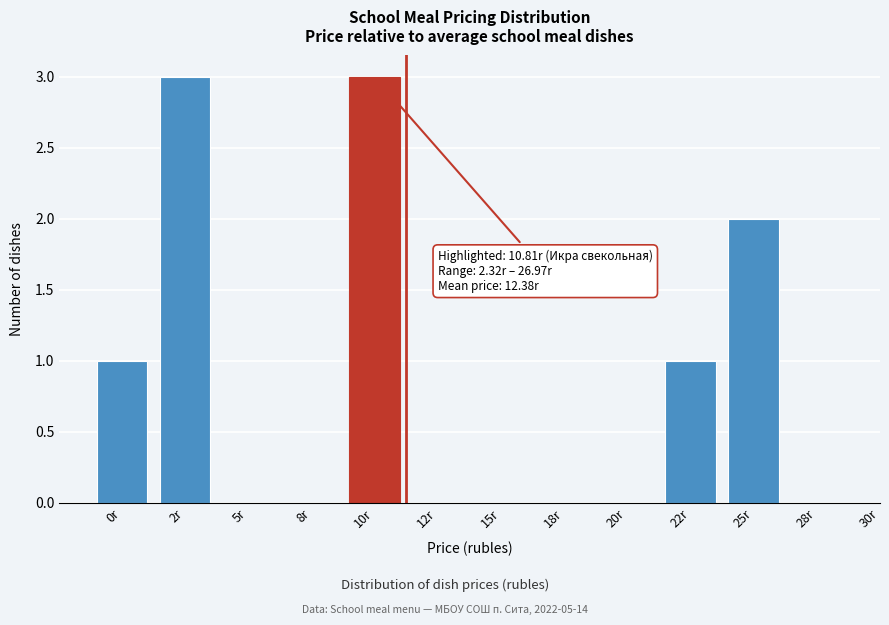

What is the change in value from 8r to 10r?

+3